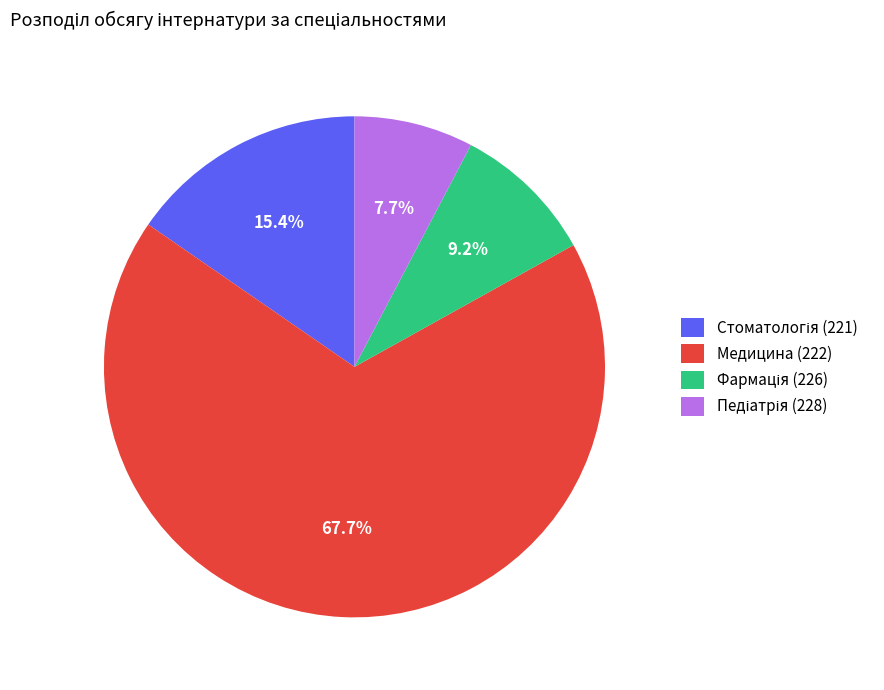

Which category has the biggest portion of the pie?

Медицина (222)